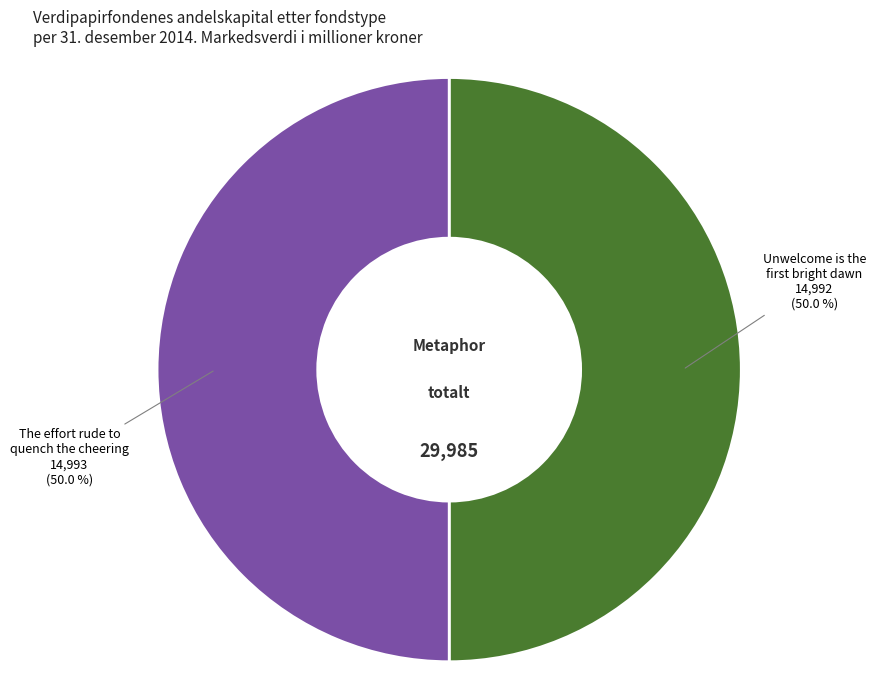

What is the largest slice in the pie chart?

The effort rude to quench the cheering